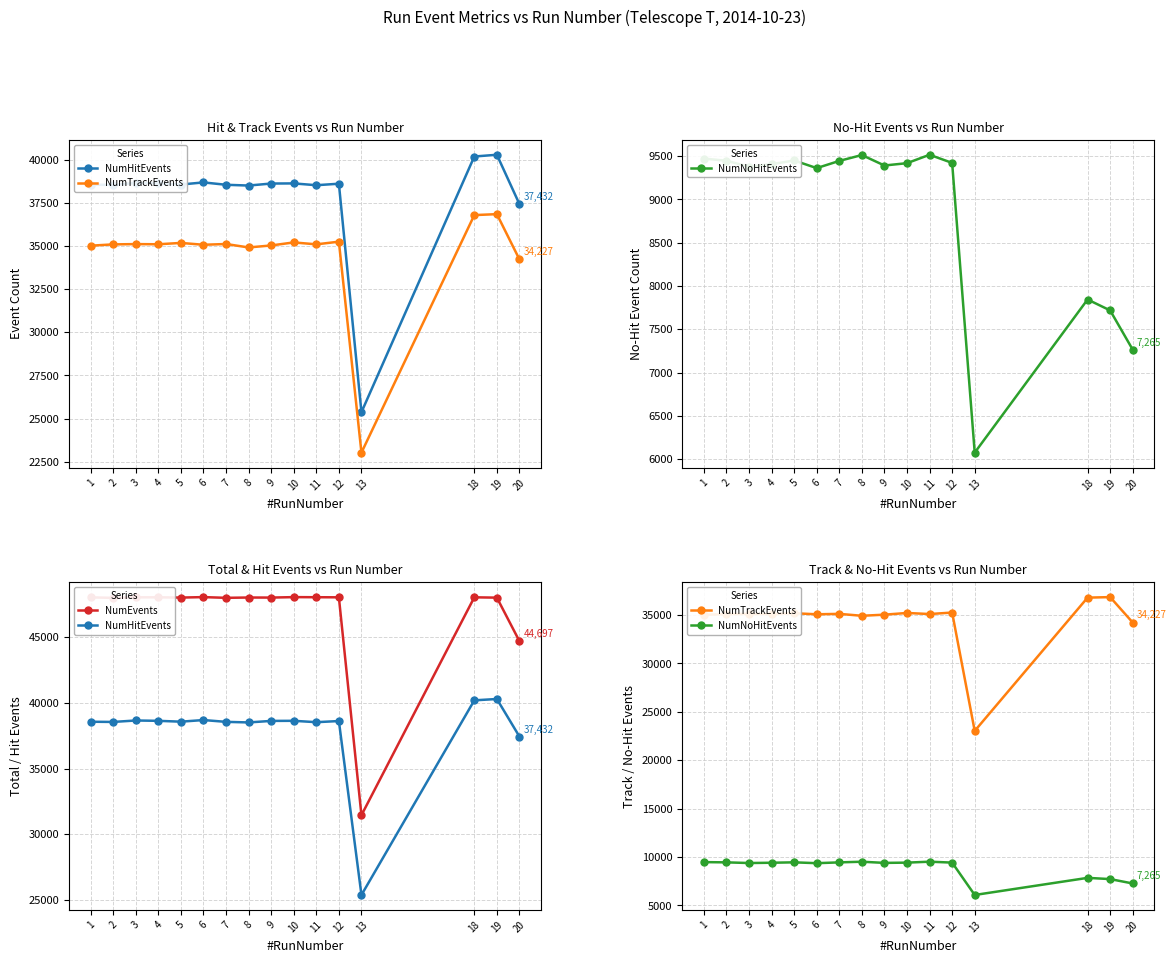

At how many categories does at least one series exceed 28043?

16